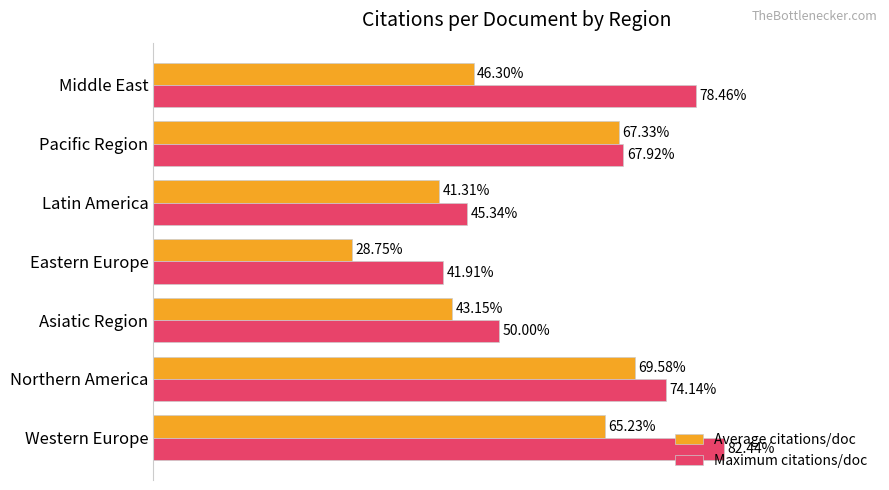

Which series has the largest total across all categories?

Maximum citations/doc